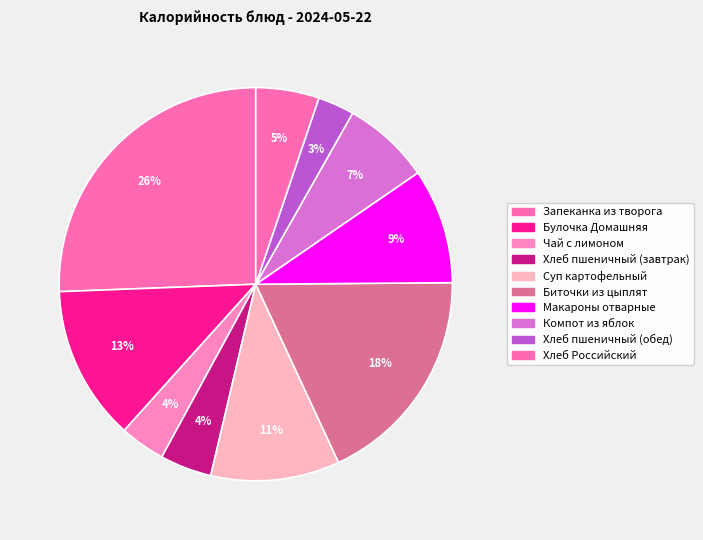

How many slices are in this pie chart?

10